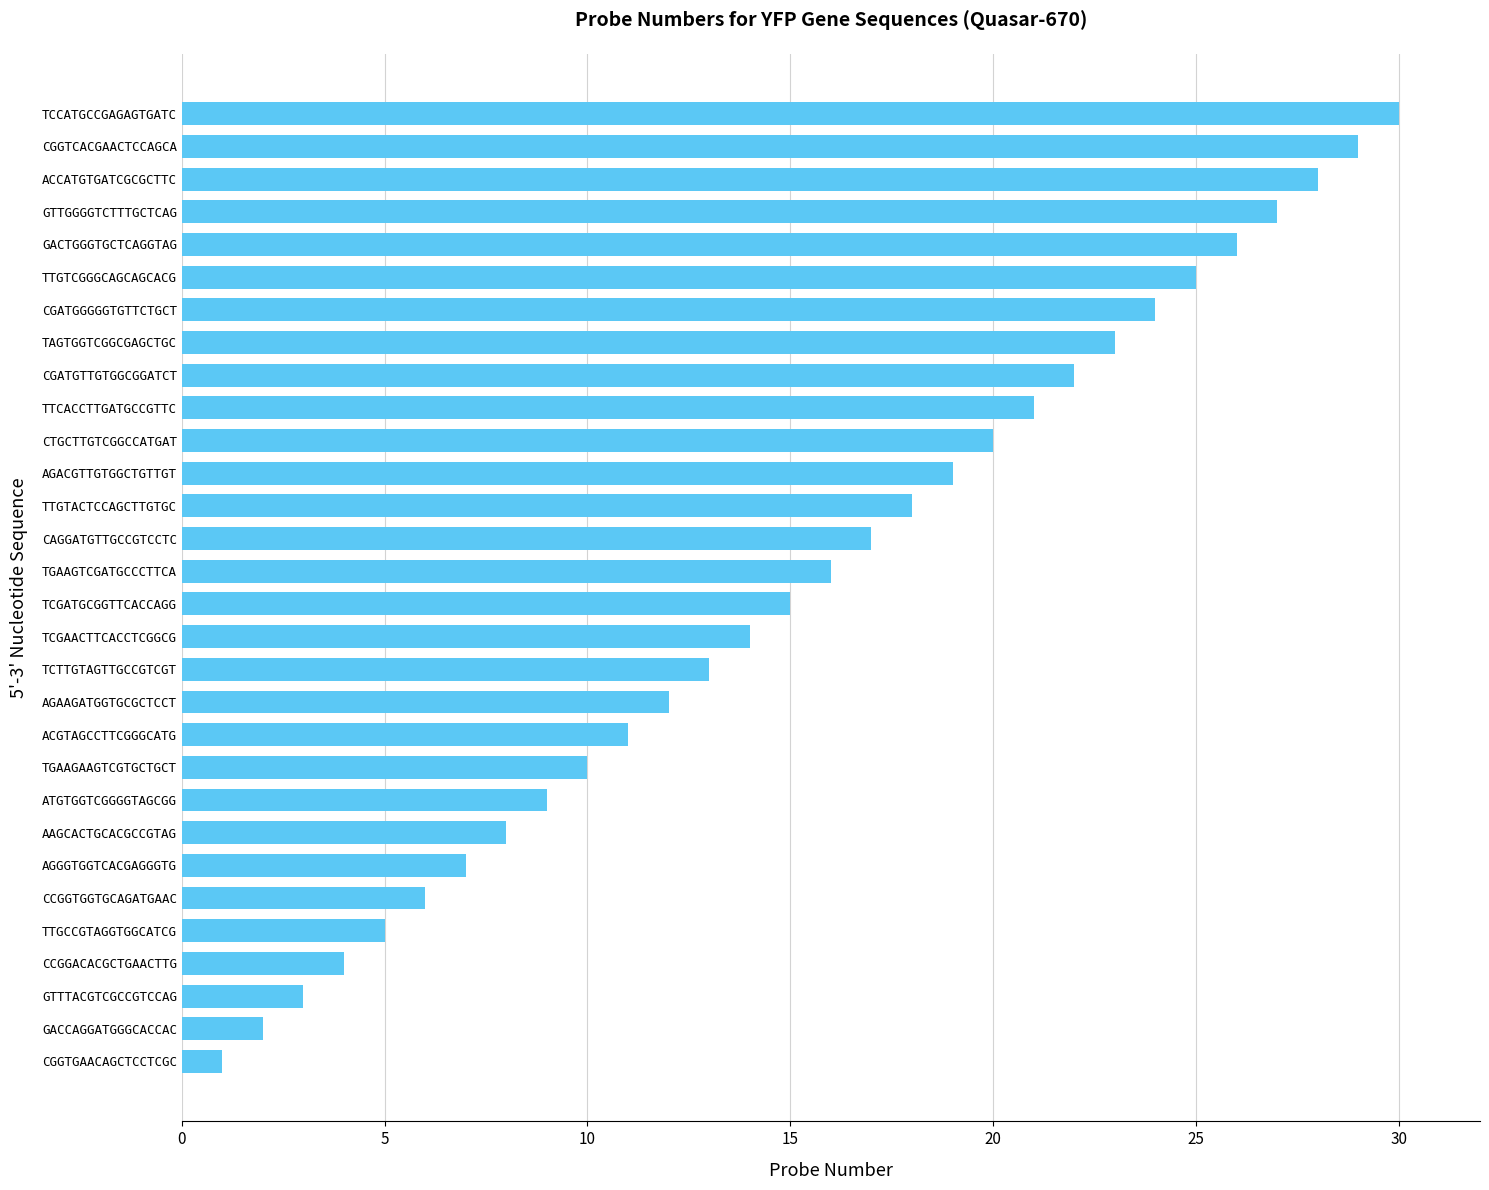

List the labels in order of value, largest first.

TCCATGCCGAGAGTGATC, CGGTCACGAACTCCAGCA, ACCATGTGATCGCGCTTC, GTTGGGGTCTTTGCTCAG, GACTGGGTGCTCAGGTAG, TTGTCGGGCAGCAGCACG, CGATGGGGGTGTTCTGCT, TAGTGGTCGGCGAGCTGC, CGATGTTGTGGCGGATCT, TTCACCTTGATGCCGTTC, CTGCTTGTCGGCCATGAT, AGACGTTGTGGCTGTTGT, TTGTACTCCAGCTTGTGC, CAGGATGTTGCCGTCCTC, TGAAGTCGATGCCCTTCA, TCGATGCGGTTCACCAGG, TCGAACTTCACCTCGGCG, TCTTGTAGTTGCCGTCGT, AGAAGATGGTGCGCTCCT, ACGTAGCCTTCGGGCATG, TGAAGAAGTCGTGCTGCT, ATGTGGTCGGGGTAGCGG, AAGCACTGCACGCCGTAG, AGGGTGGTCACGAGGGTG, CCGGTGGTGCAGATGAAC, TTGCCGTAGGTGGCATCG, CCGGACACGCTGAACTTG, GTTTACGTCGCCGTCCAG, GACCAGGATGGGCACCAC, CGGTGAACAGCTCCTCGC